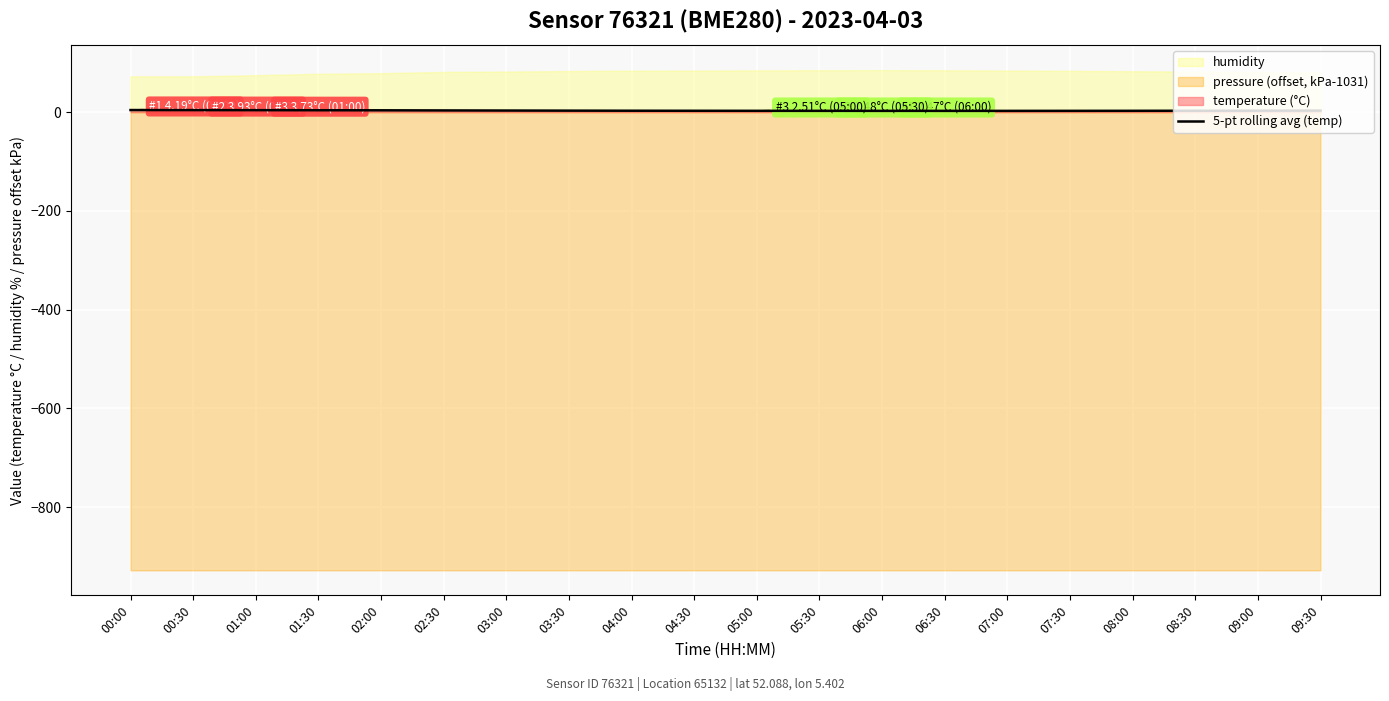

What is the sum of all values?

61.4